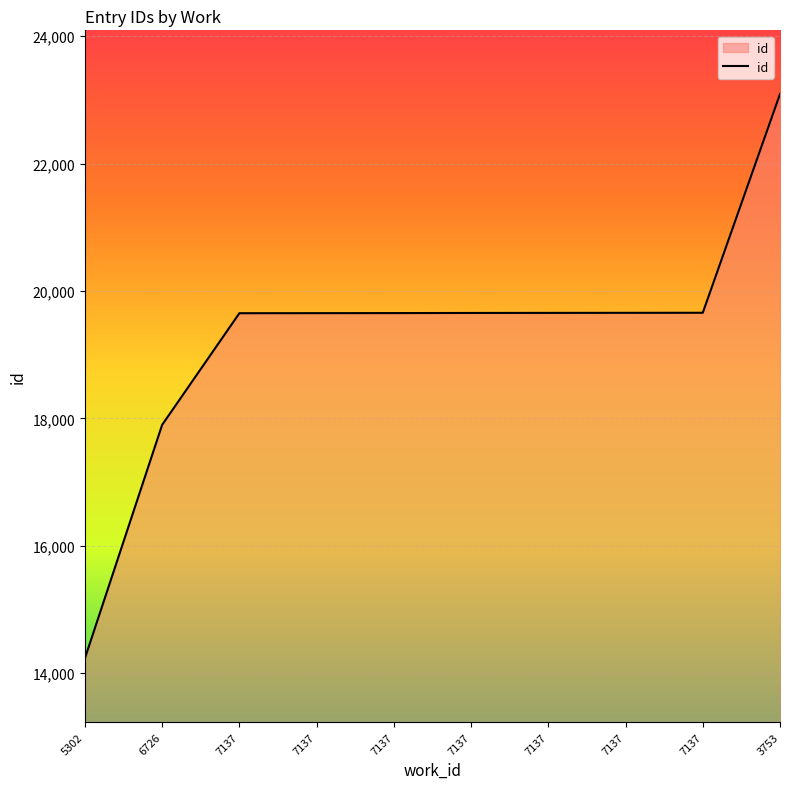

How many lines are shown in the chart?

1